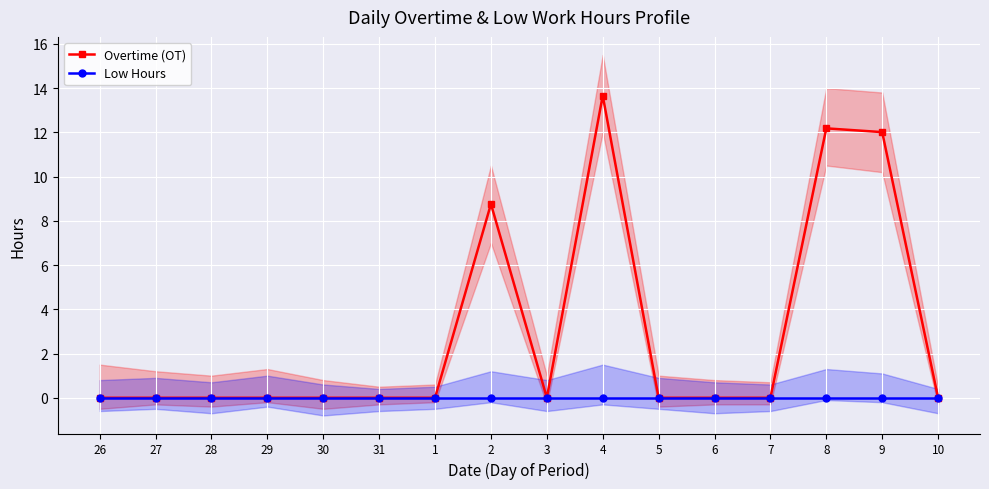

Which label corresponds to the largest value in the chart?

4